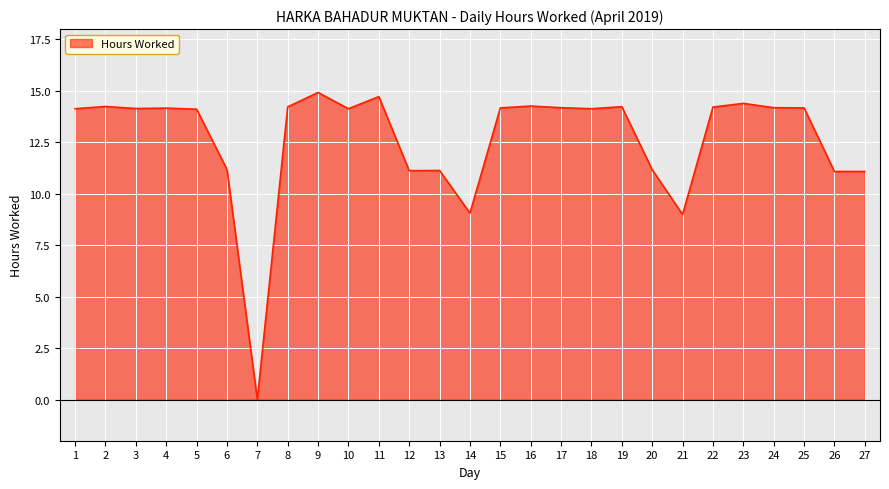

The value at 23 is 14.4. True or false?

True